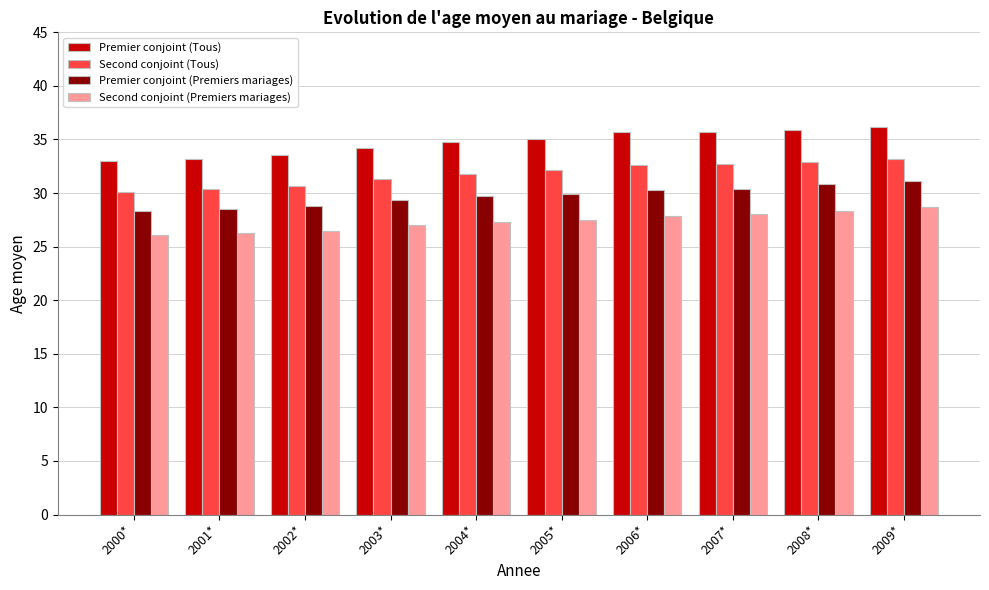

What is the value of the Premier conjoint (Premiers mariages) bar at the 7th from the left?

30.3